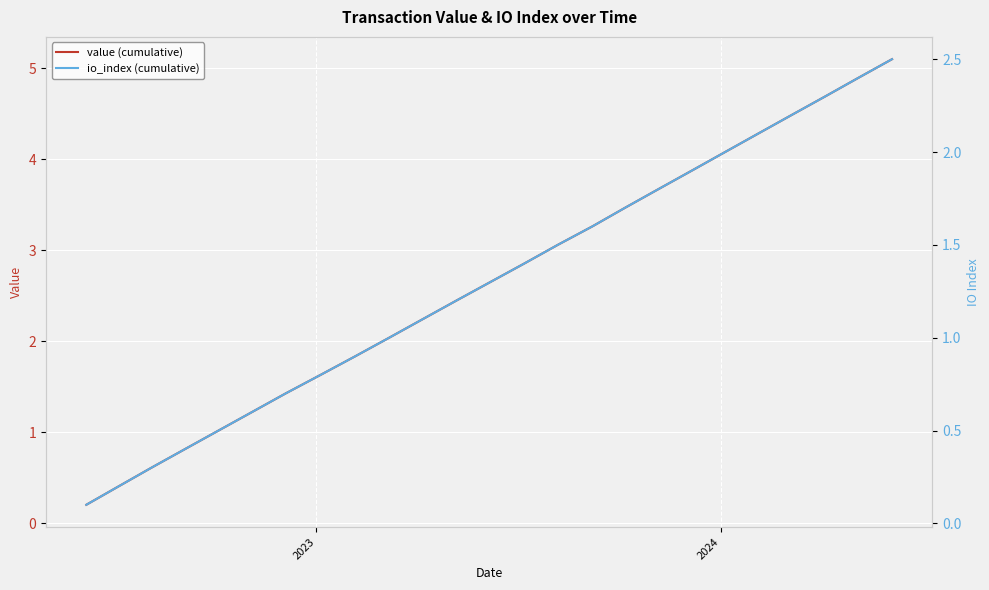

What are all the series names shown in the legend?

value (cumulative), io_index (cumulative)